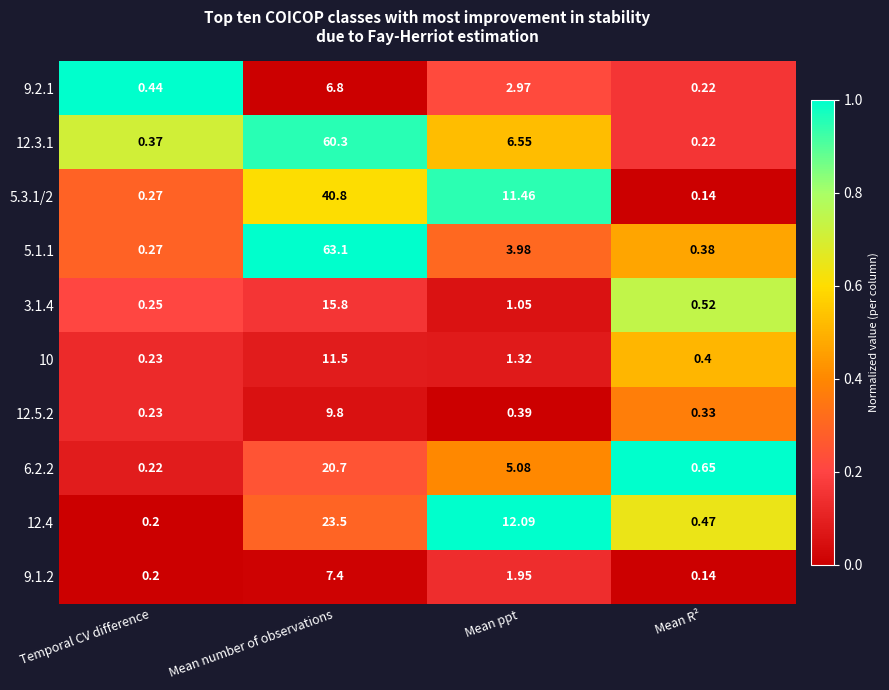

Is the value of 5.1.1 at Mean R² greater than the value of 12.3.1 at Mean number of observations?

No